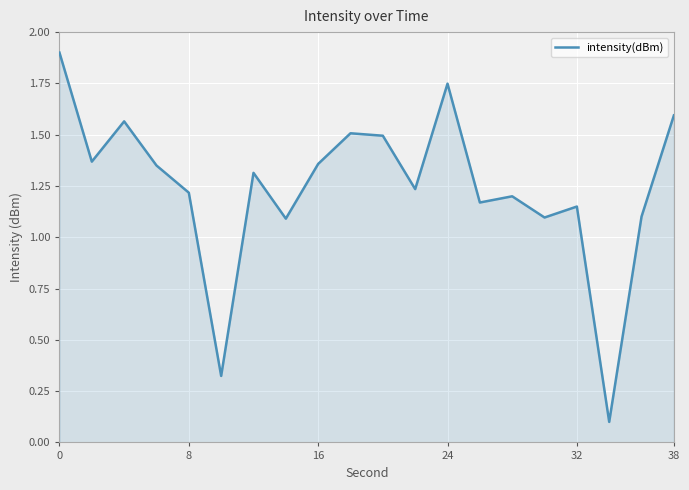

What is the maximum value shown in the chart?

1.9